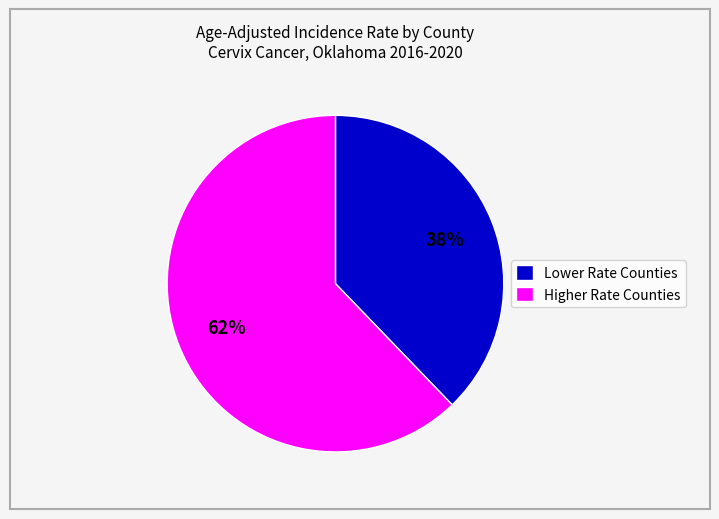

Which slice is the smallest?

Lower Rate Counties